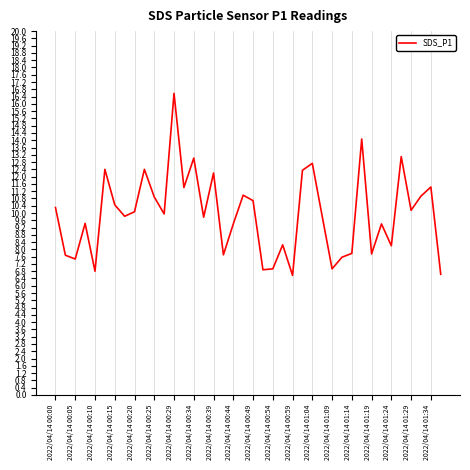

What is the difference between the maximum and minimum values?

10.0